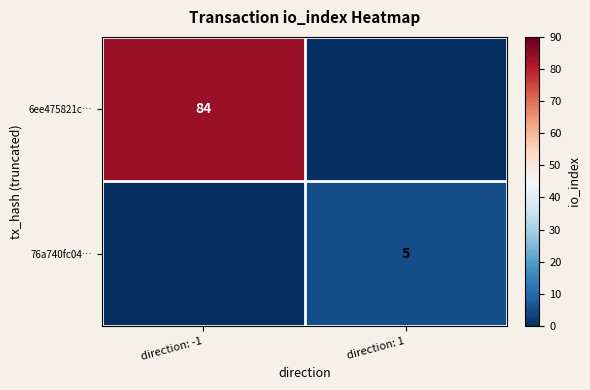

True or false: 76a740fc04… has a value of 5 at direction: 1.

True